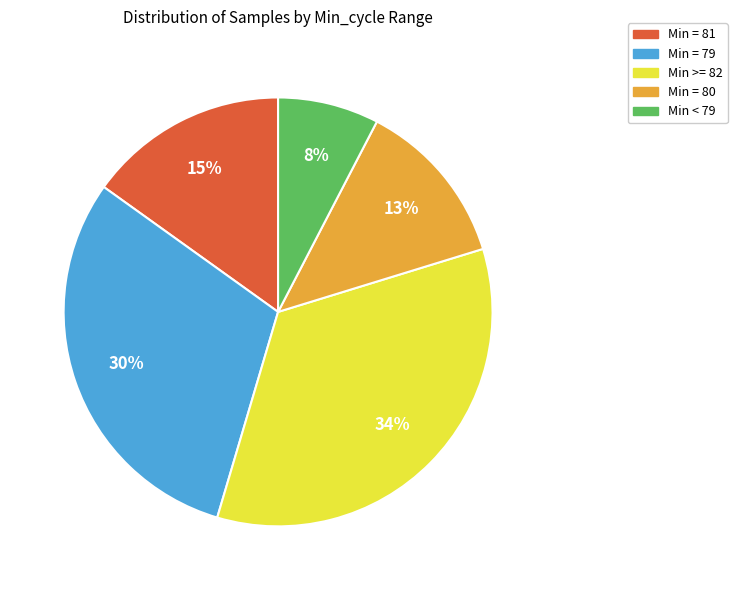

To the nearest percent, what is the average slice percentage?

20%